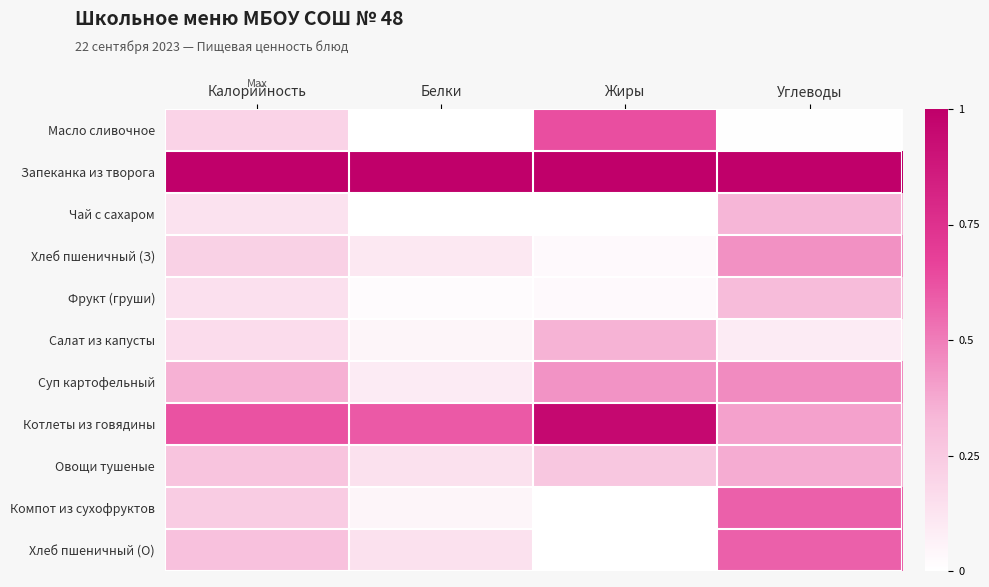

Which series has the largest total across all categories?

Запеканка из творога